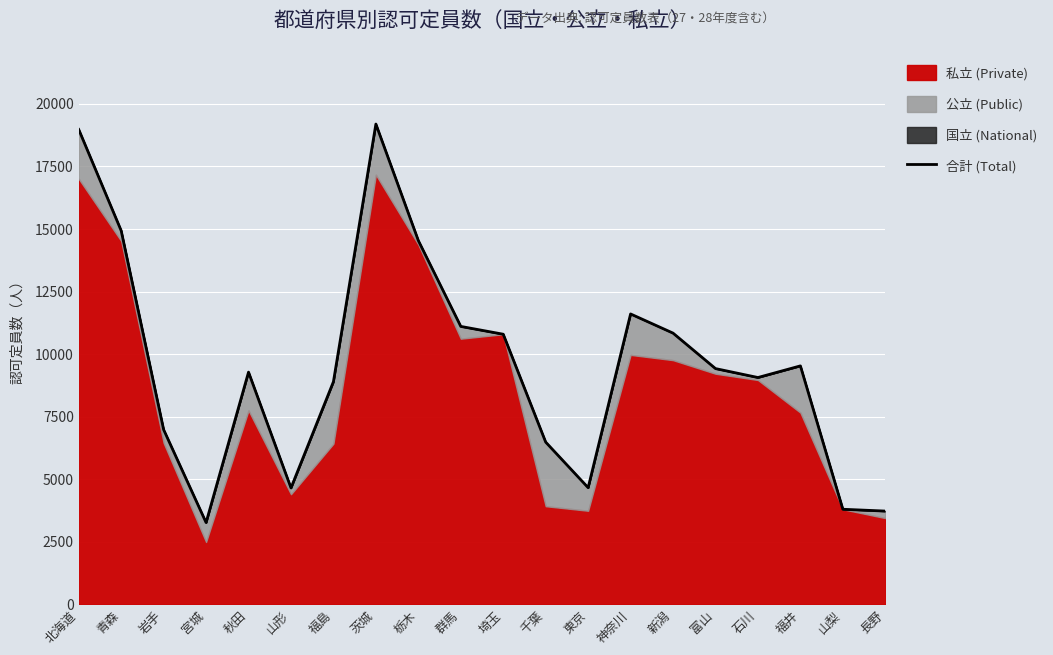

The chart shows a value of 2650 at 石川. True or false?

False